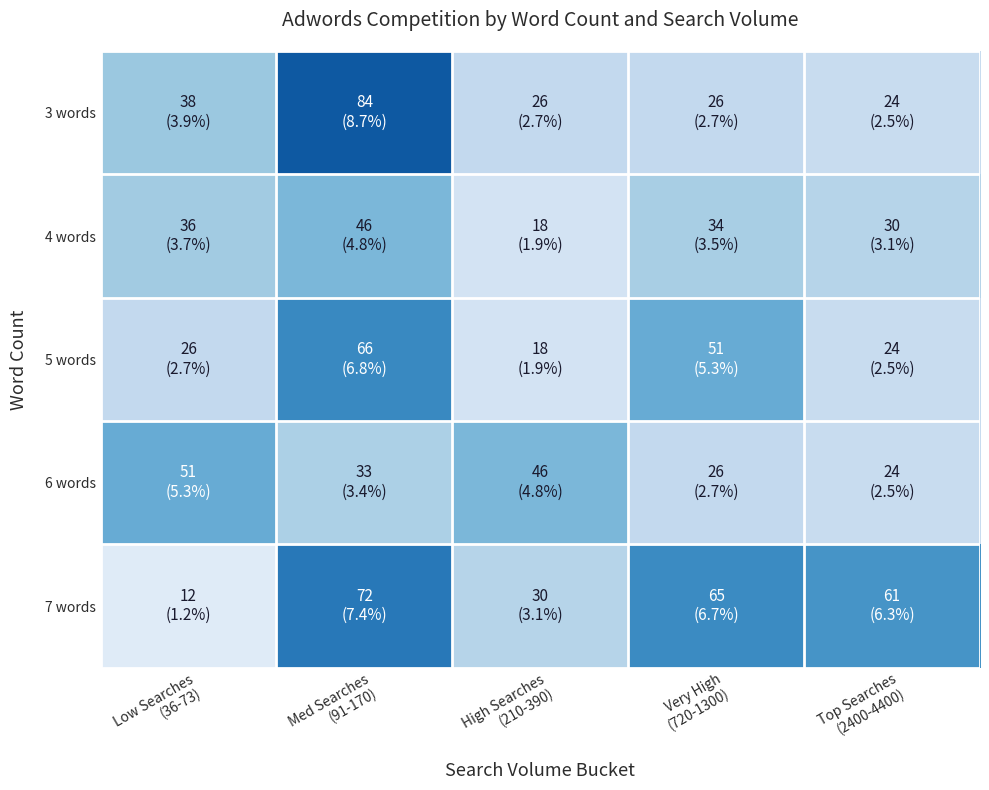

How many series are shown in this chart?

5